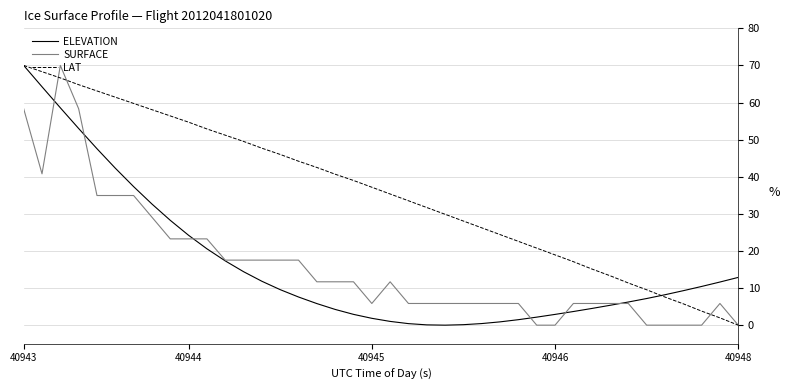

What is the maximum value shown in the chart?

70.0